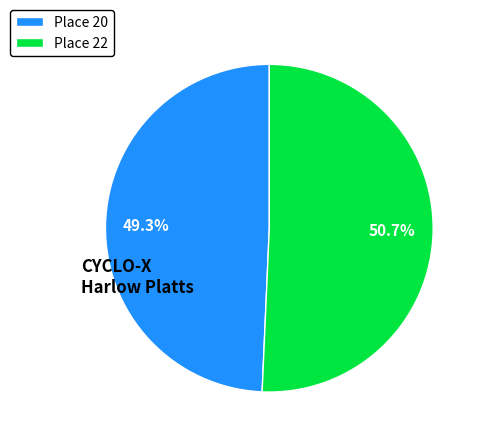

Between Place 20 and Place 22, which is larger?

Place 22